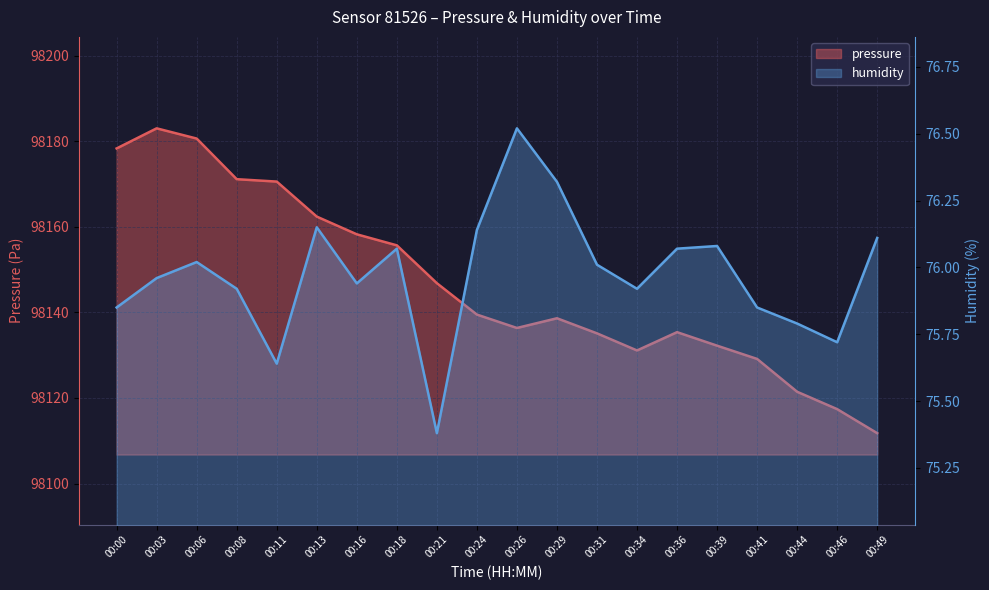

What value does the humidity series have at 00:39?

76.1